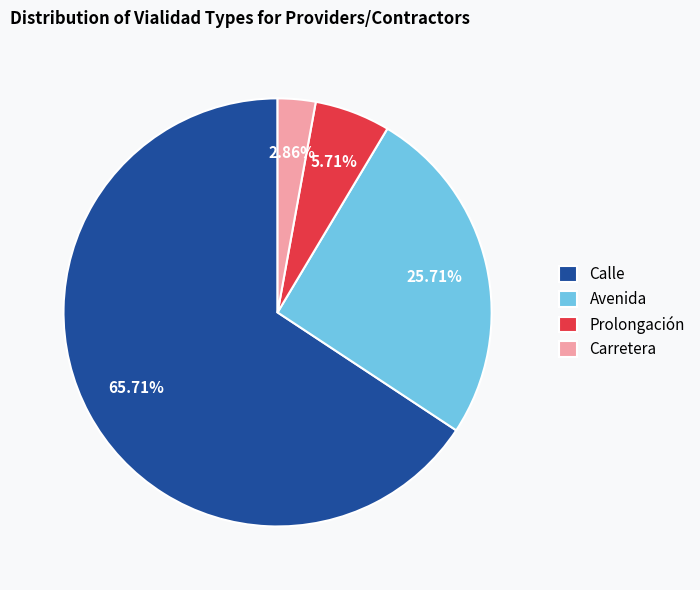

Which has a higher value, Prolongación or Carretera?

Prolongación